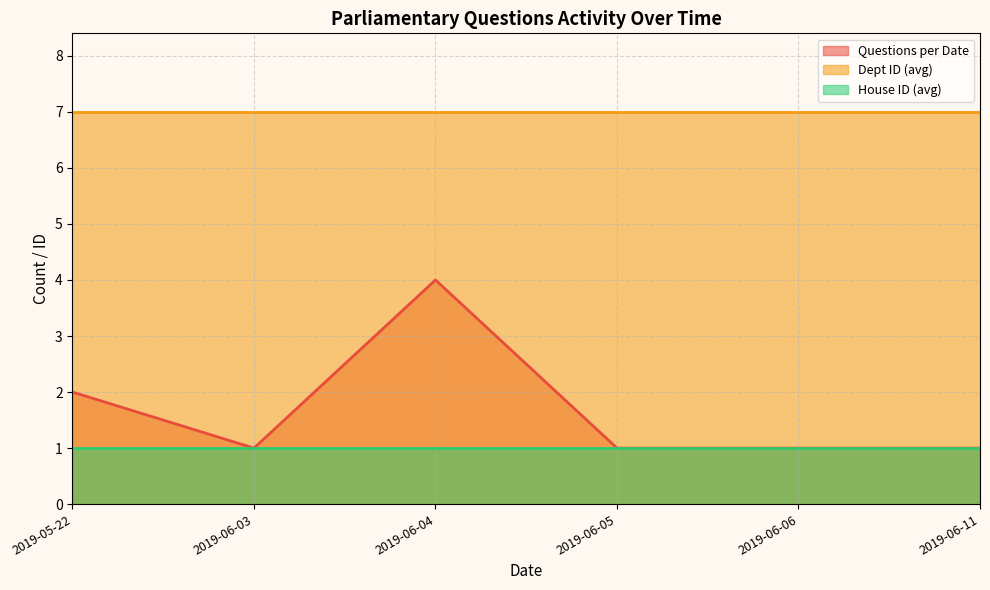

True or false: Dept ID (avg) and House ID (avg) cross at least once.

False